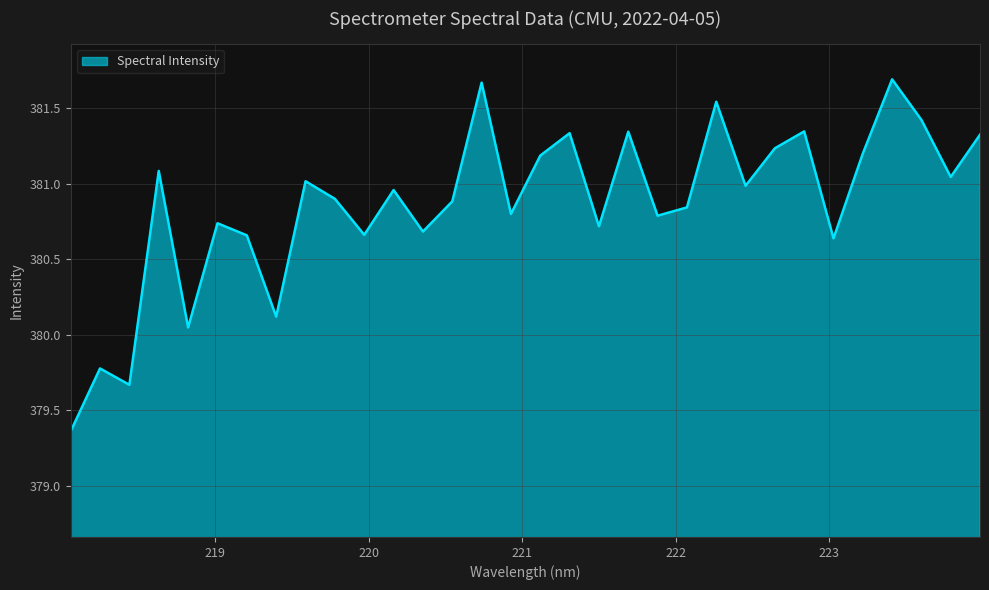

How many interior local peaks (higher than both neighbors) does the data have?

11